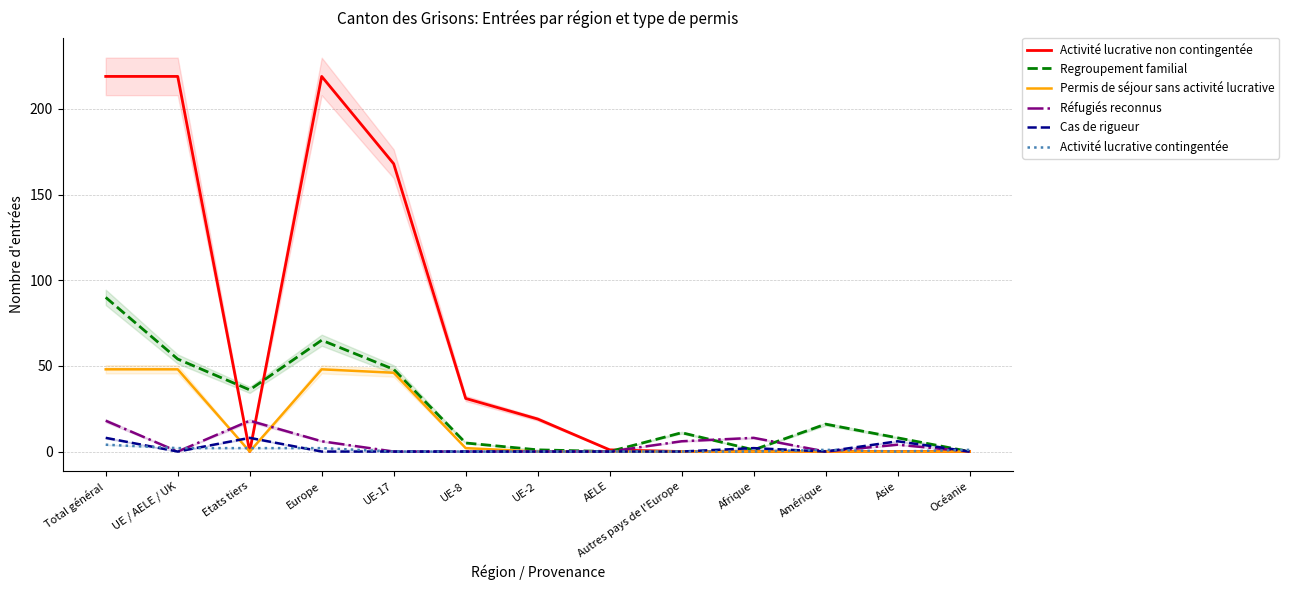

What is the label of the 12th point from the left?

Asie